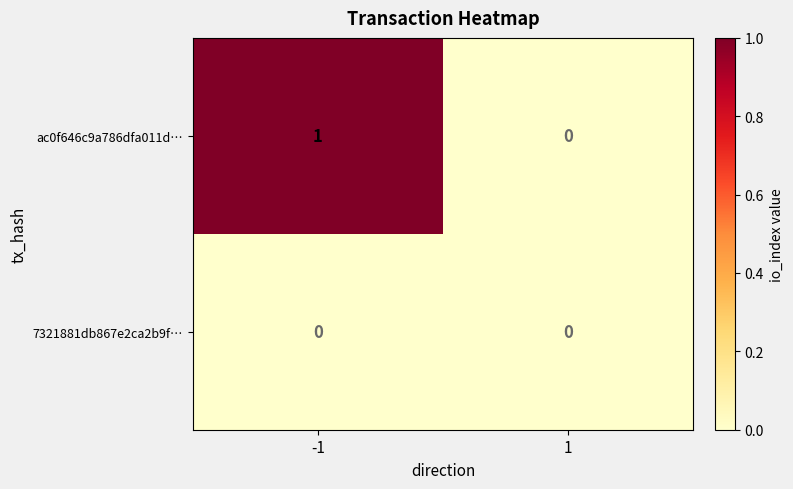

What is the maximum value shown in the chart?

1